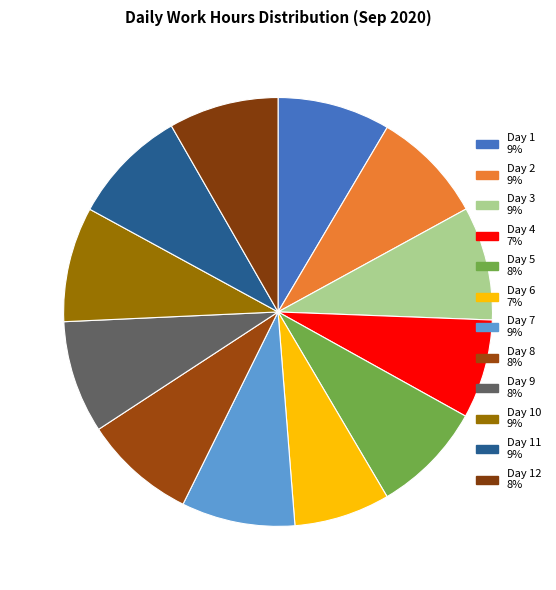

To the nearest percent, what is the average slice percentage?

8%